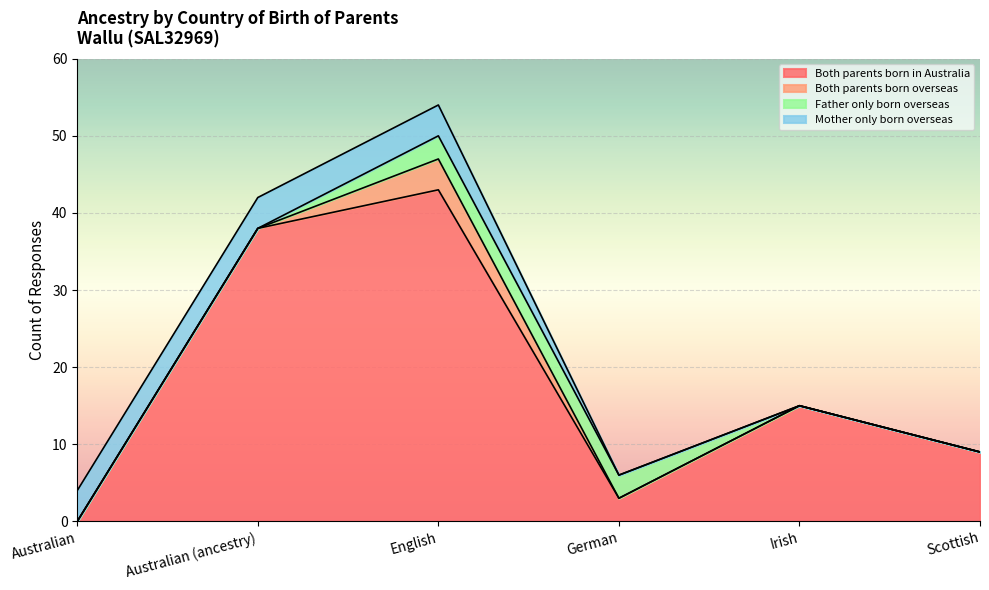

Rank the series by their maximum value, from highest to lowest.

Both parents born in Australia, Both parents born overseas, Mother only born overseas, Father only born overseas